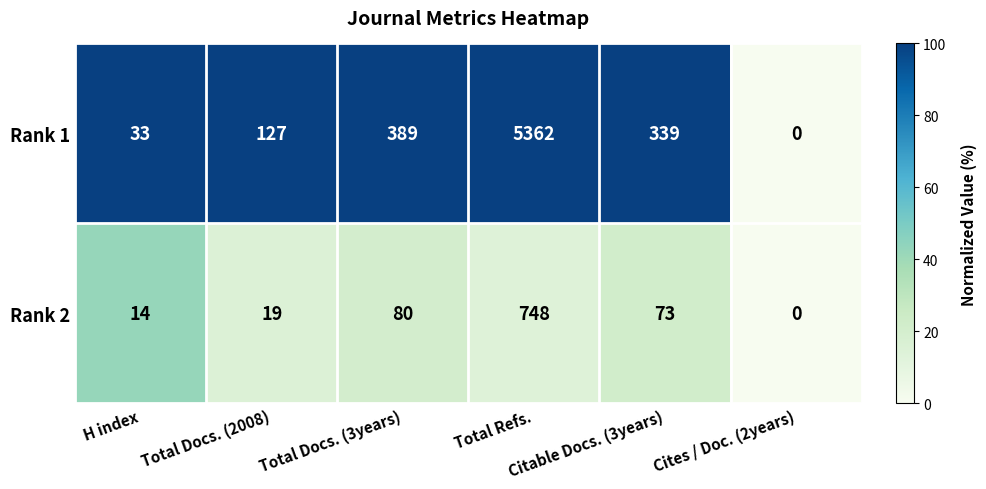

What is the highest value of the Rank 1 series?

5362